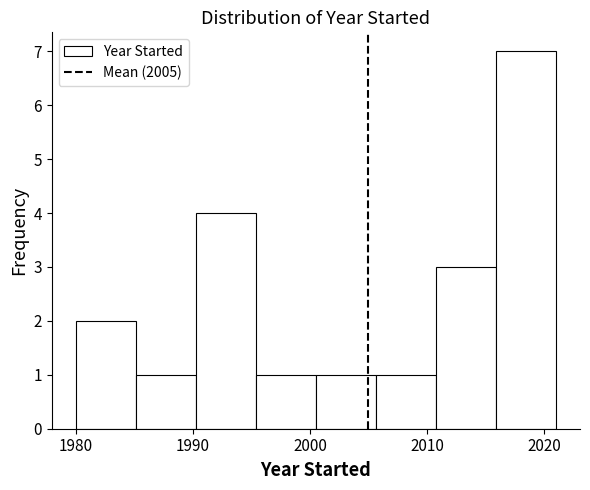

Which range on the x-axis has the tallest bar?

2016 to 2021